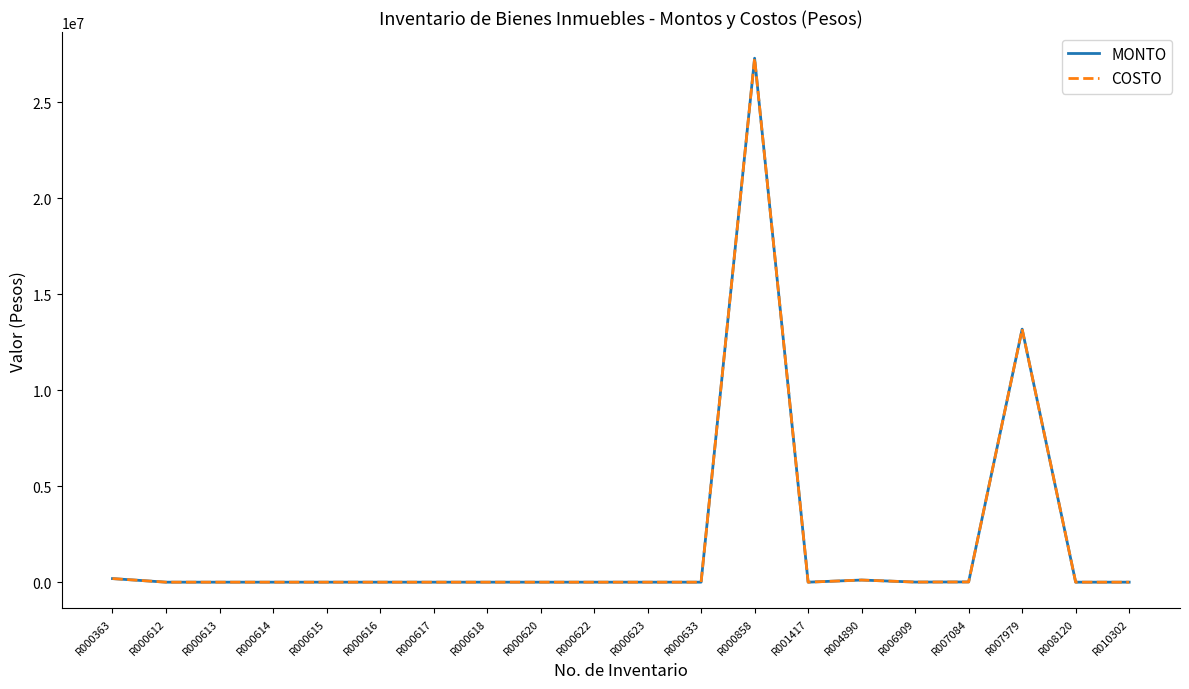

Which has a higher value, R007084 or R000612?

R007084